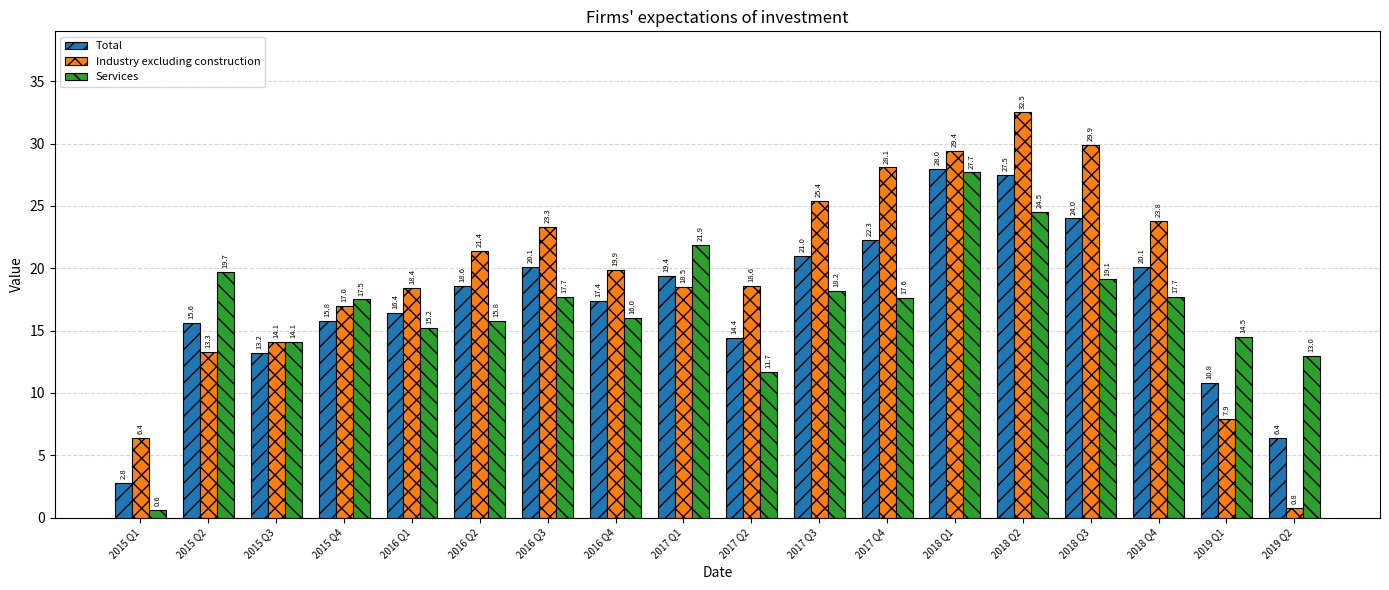

What is the value of the Services bar at the 4th from the left?

17.5